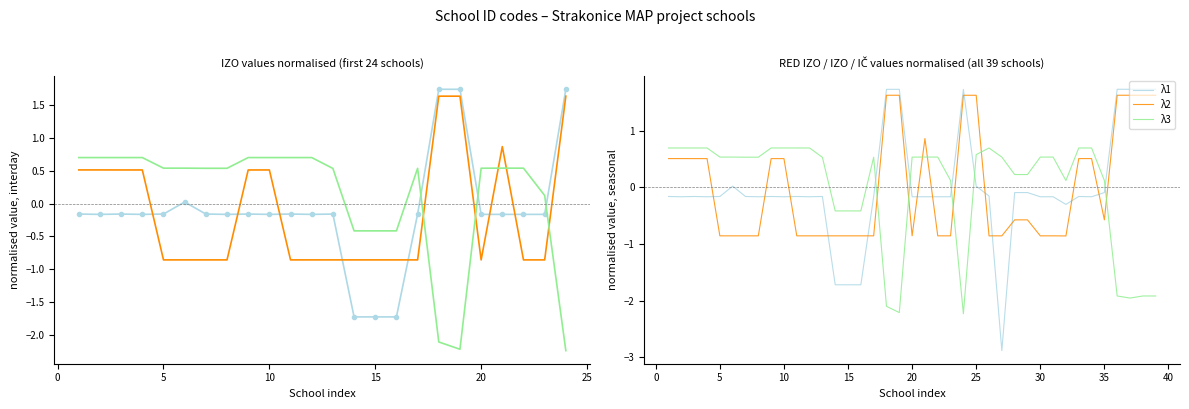

What is the smallest value displayed?

-2.9